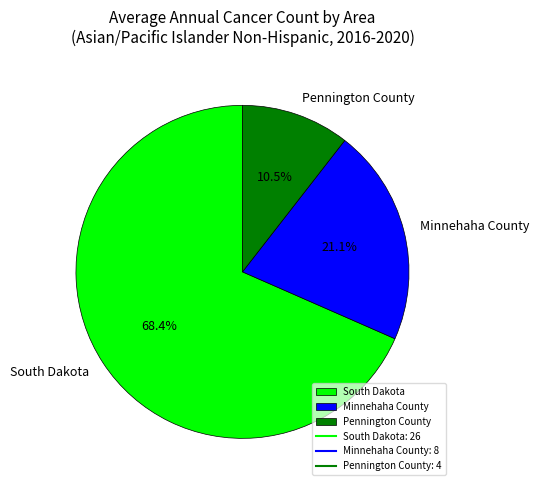

To the nearest percent, what is the average slice percentage?

33%